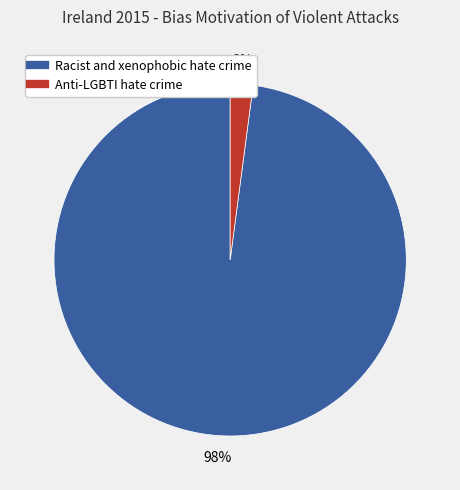

How many slices are in this pie chart?

2